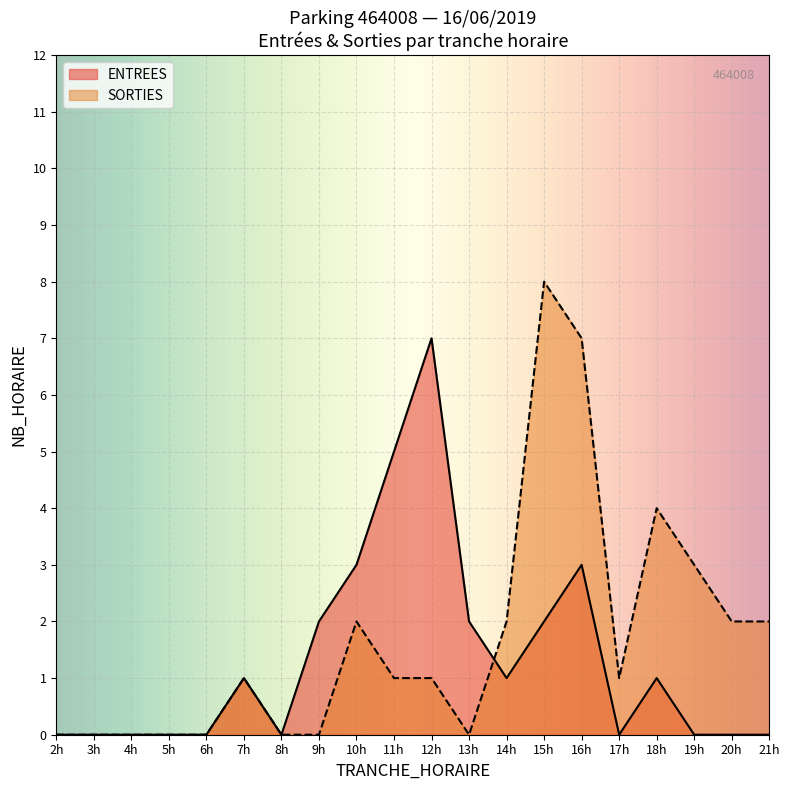

List the series in order of their peak value, highest first.

SORTIES, ENTREES